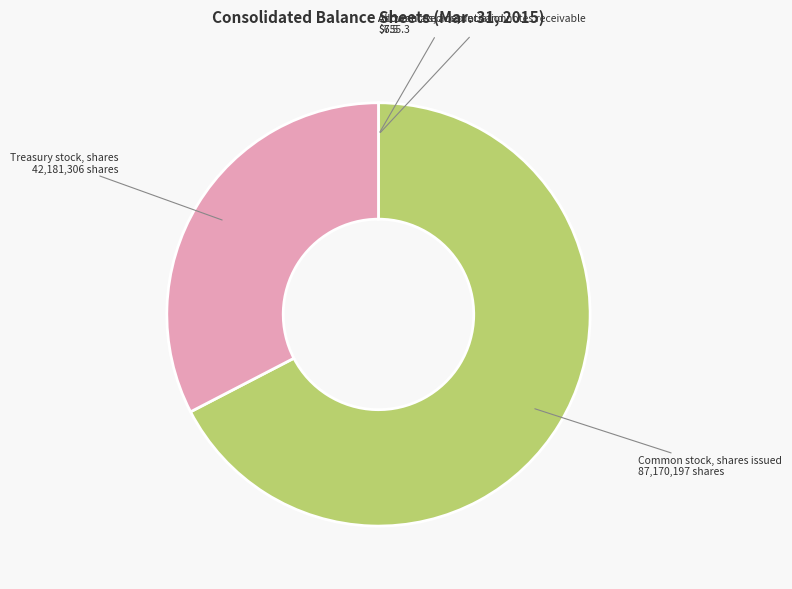

The Treasury stock, shares slice represents 33% of the pie. True or false?

True